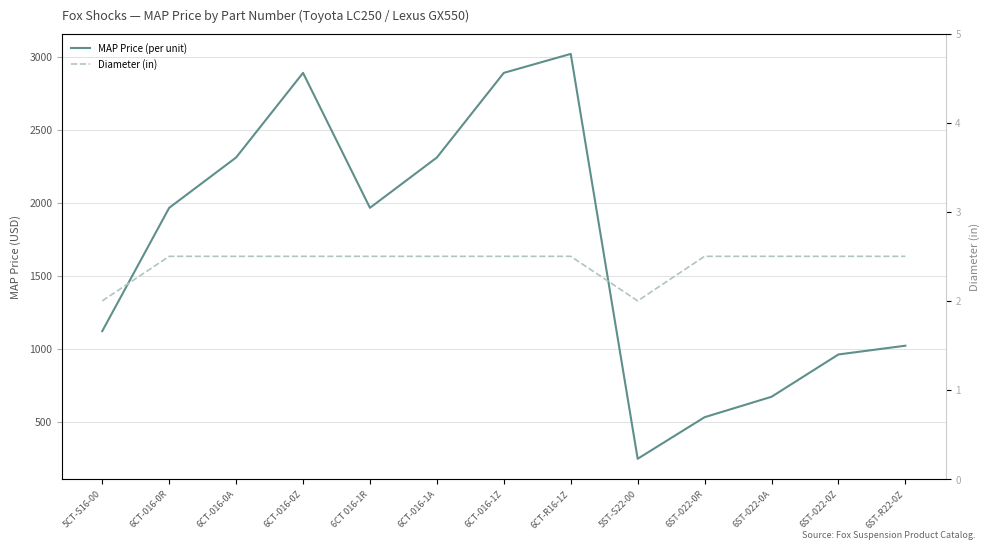

At how many categories does at least one series exceed 2977?

1